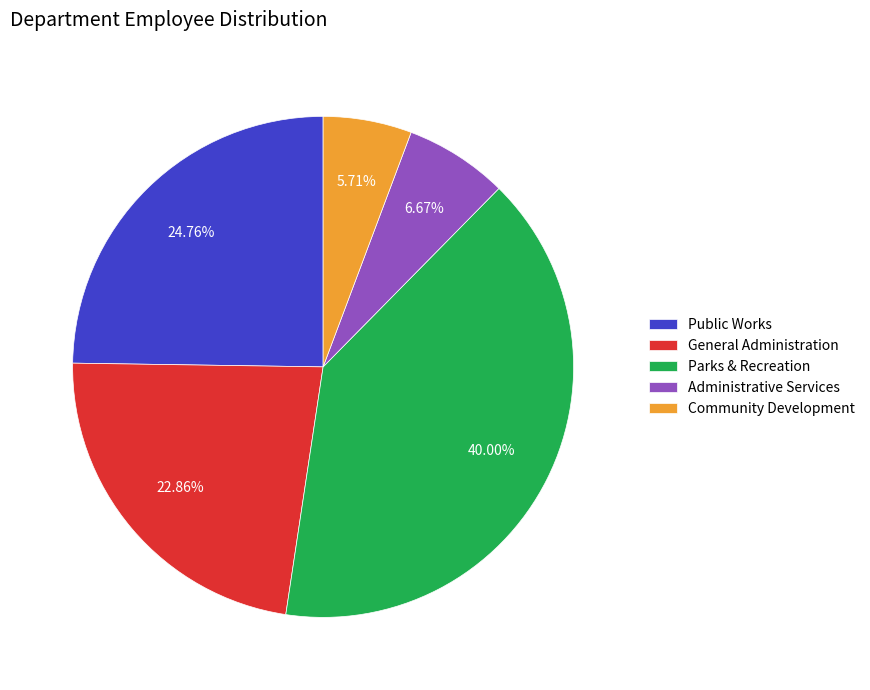

How many slices are in this pie chart?

5